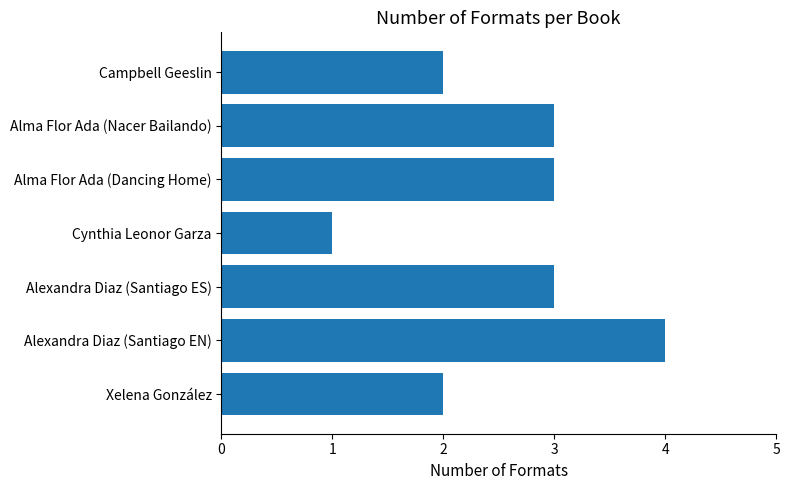

Which label corresponds to the smallest value in the chart?

Cynthia Leonor Garza